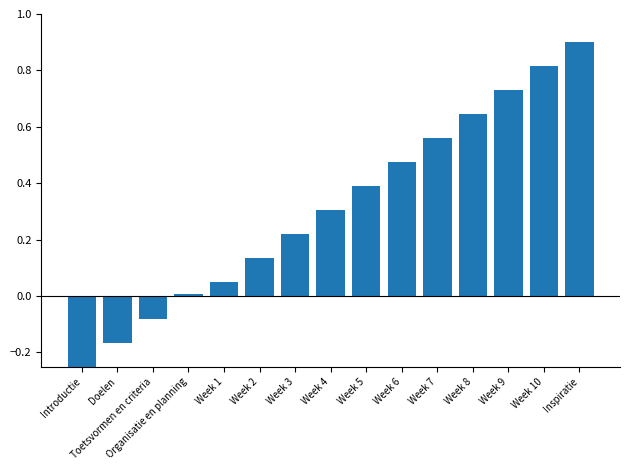

True or false: the data shows 1.2 at Week 9.

False